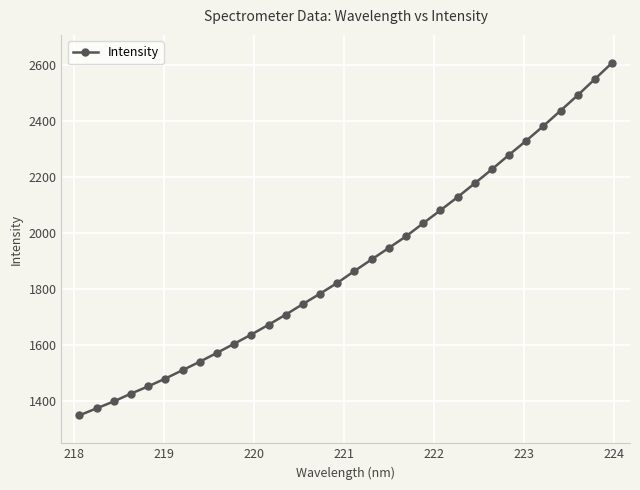

How many data points does each series have?

32